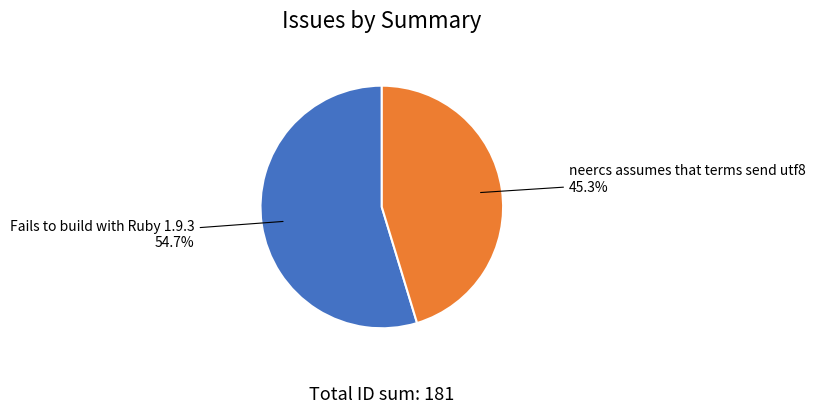

Count the number of slices in the pie.

2